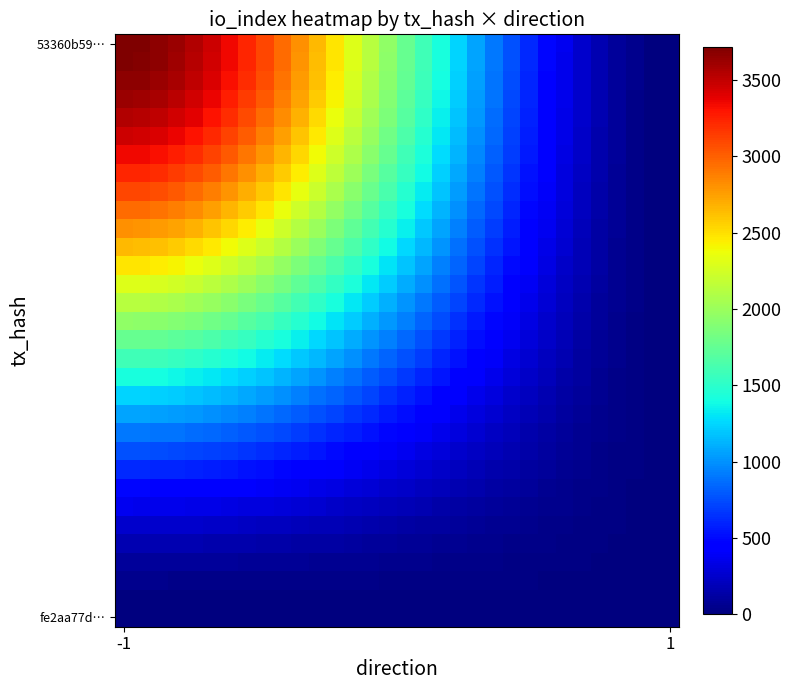

Which category has the highest value across all series?

-1